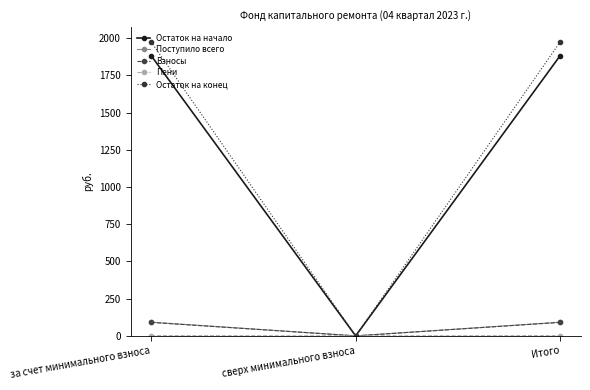

What is the difference between the Взносы values at сверх минимального взноса and Итого?

90.4